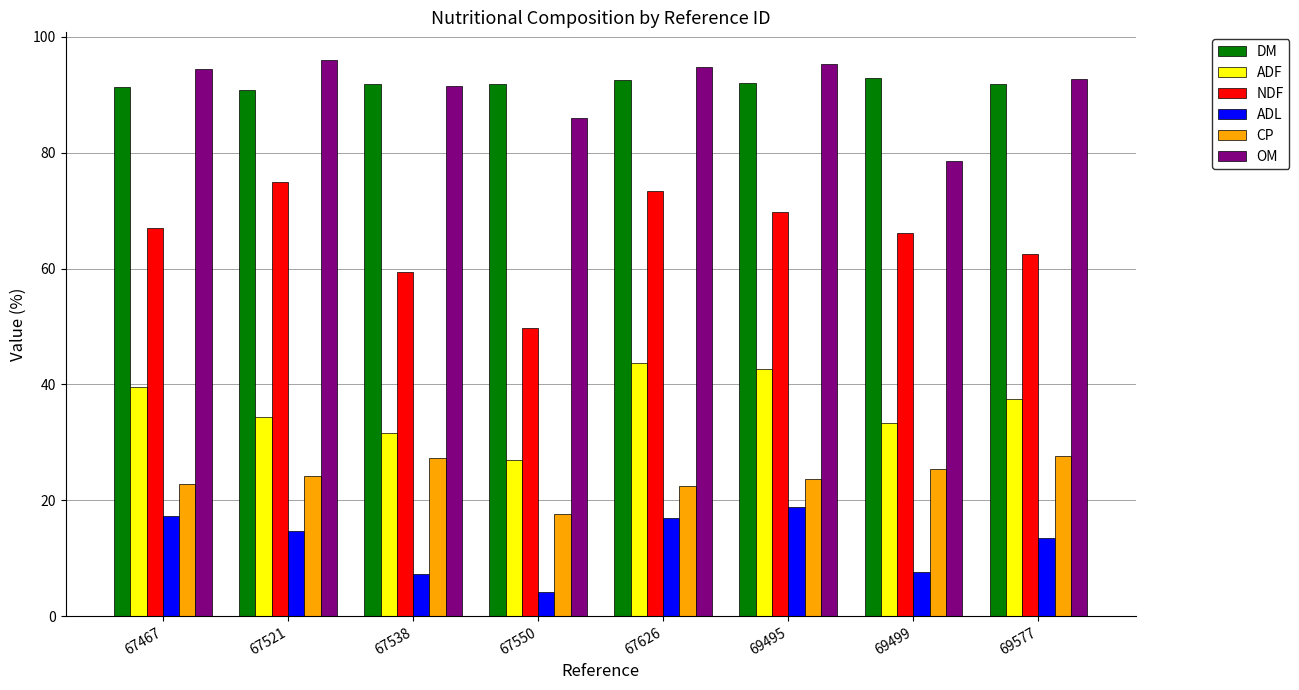

Is the value of OM at 69577 greater than the value of CP at 67550?

Yes